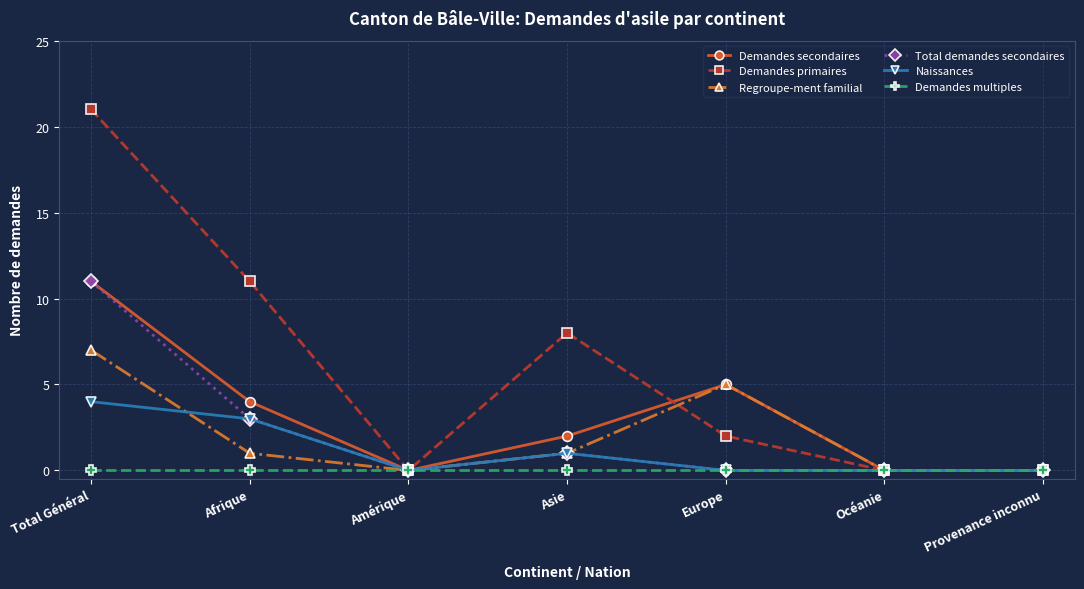

What is the difference between the highest and lowest values at Afrique?

11